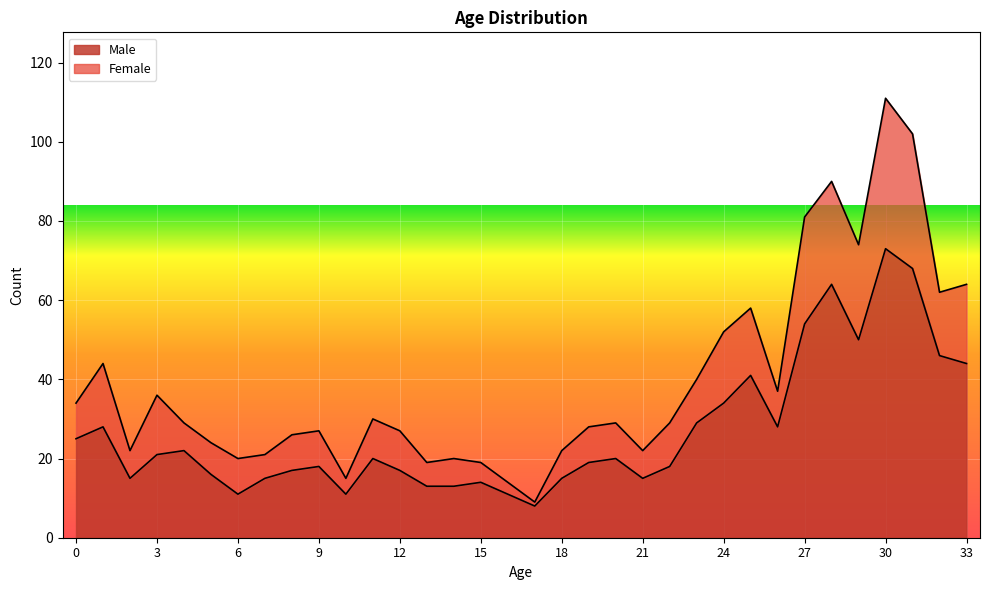

Count the number of data series in this chart.

2